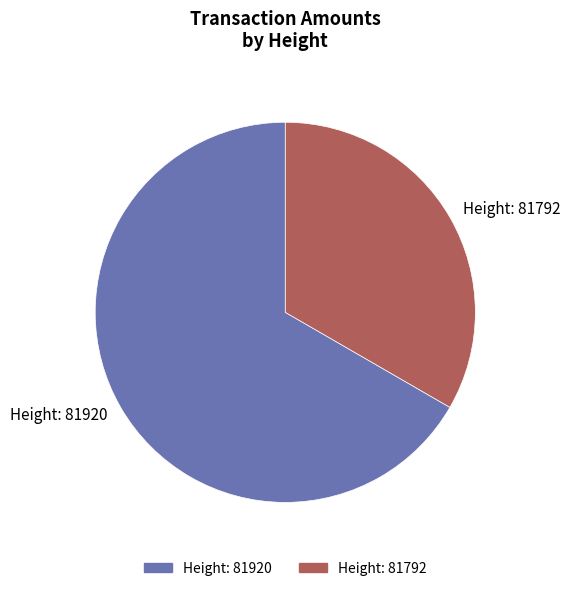

Is the sum of Height: 81792 and Height: 81920 greater than half?

Yes